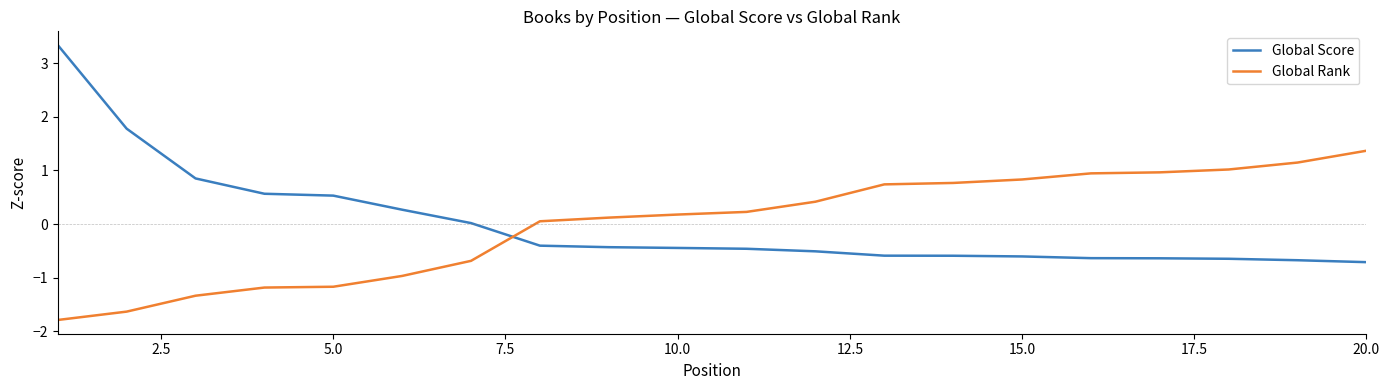

Which series has the widest spread of values?

Global Score